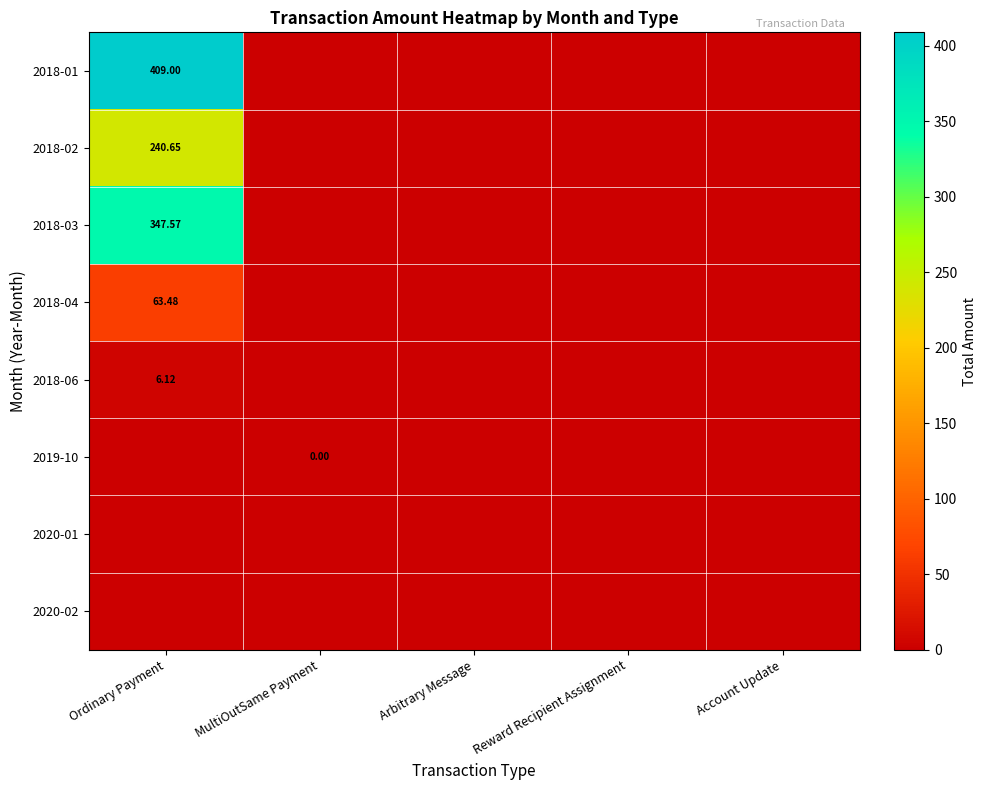

What is the total value across all series at Ordinary Payment?

1066.8